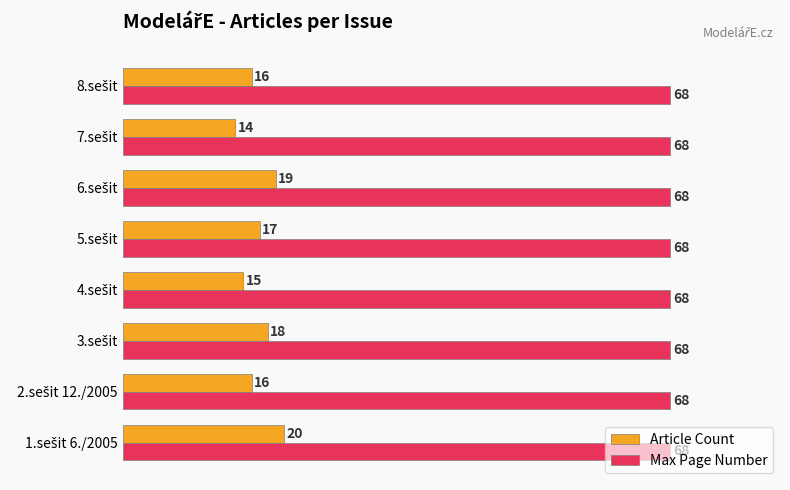

Which series has the largest total across all categories?

Max Page Number